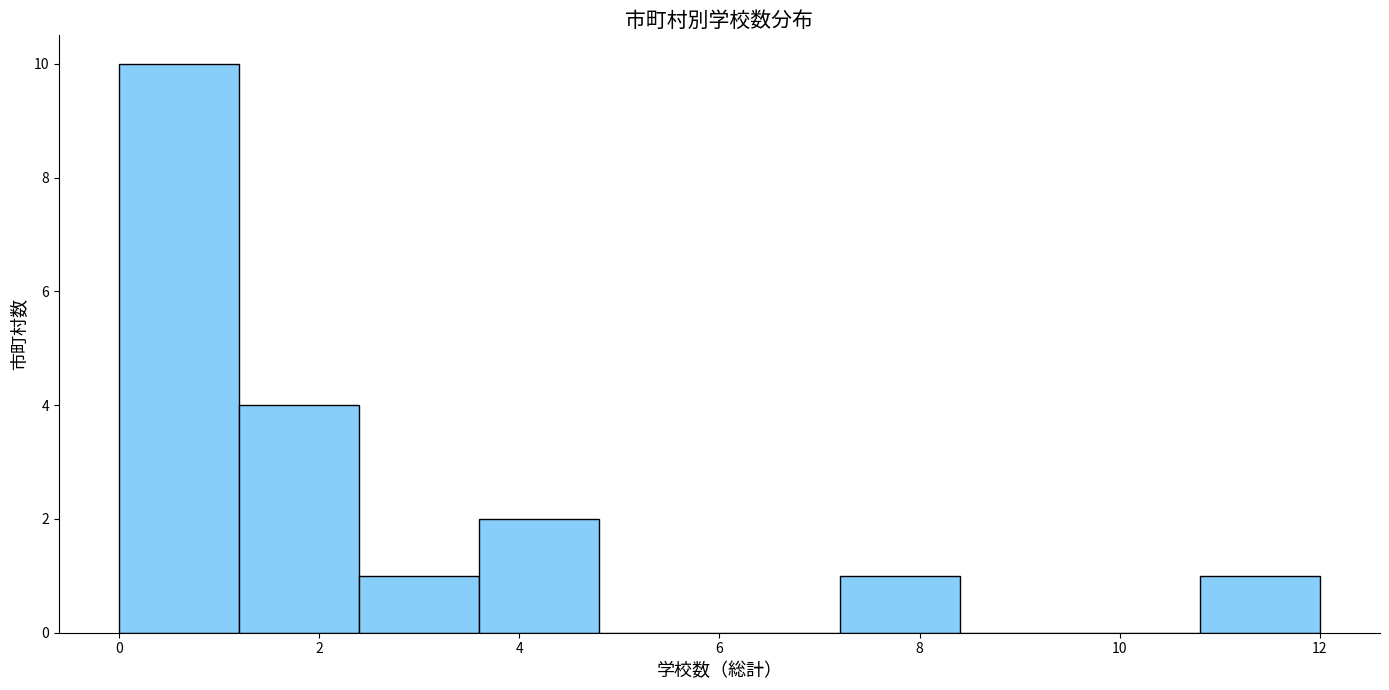

Reading left to right, list every bar in this chart as the range it spans on the x-axis followed by its height. The values are not printed on the chart, so give them approximately, as read against the axis.

0.0 to 1.2: 10
1.2 to 2.4: 4
2.4 to 3.6: 1
3.6 to 4.8: 2
4.8 to 6.0: 0
6.0 to 7.2: 0
7.2 to 8.4: 1
8.4 to 9.6: 0
9.6 to 10.8: 0
10.8 to 12.0: 1